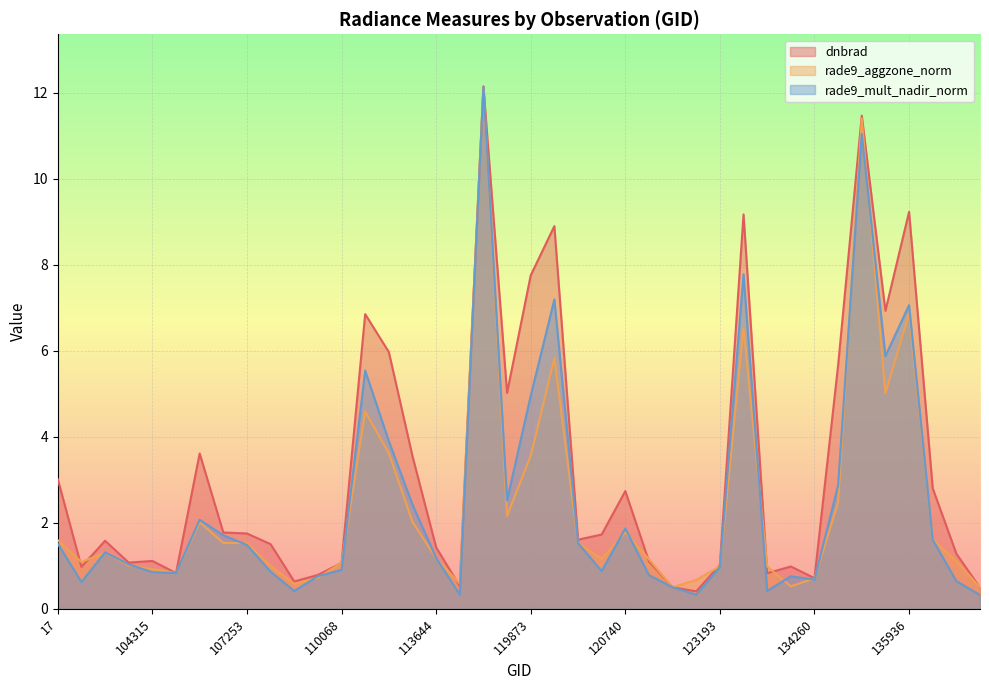

How many lines are shown in the chart?

3